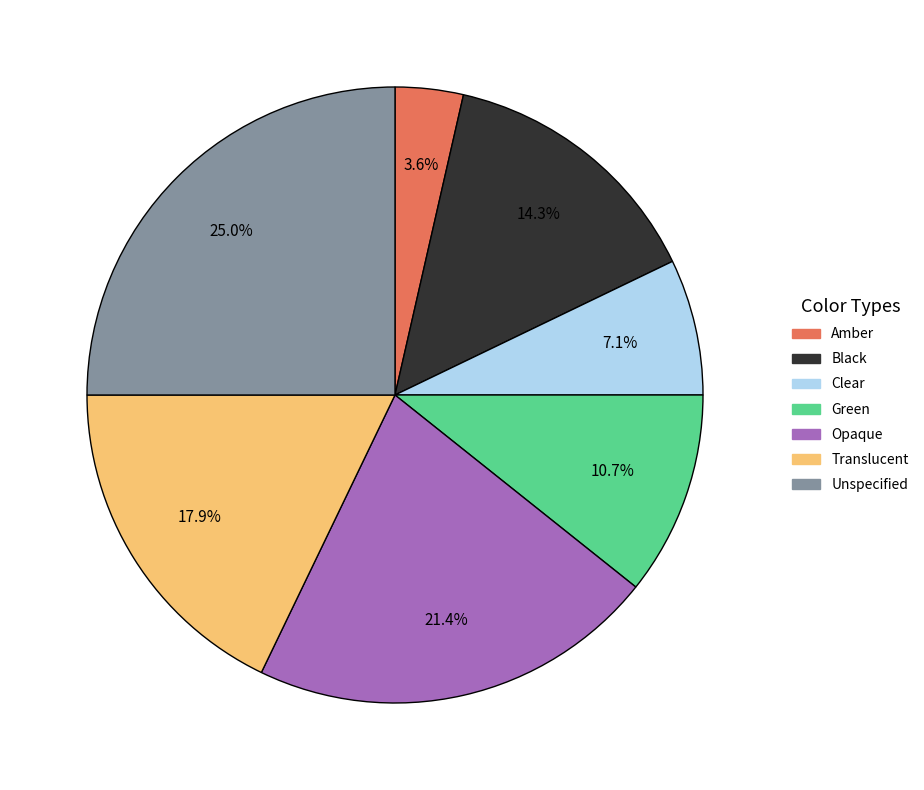

Rank the categories by value from highest to lowest.

Unspecified, Opaque, Translucent, Black, Green, Clear, Amber